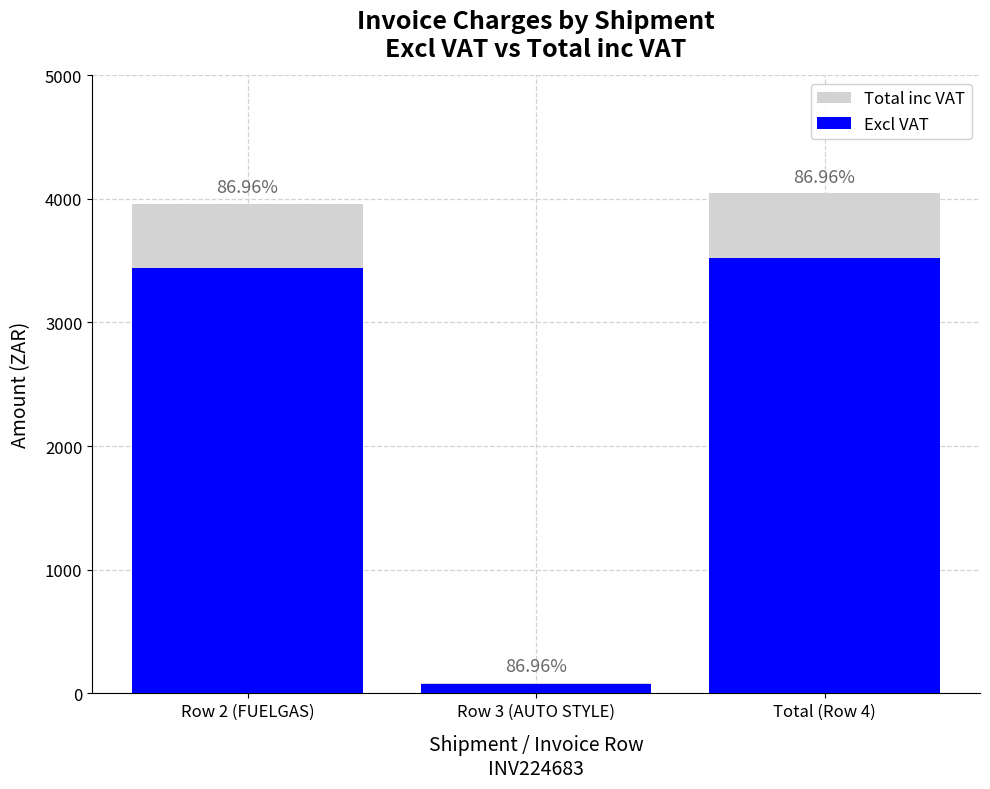

Is it true that Total inc VAT equals 4046.9 at Total (Row 4)?

True